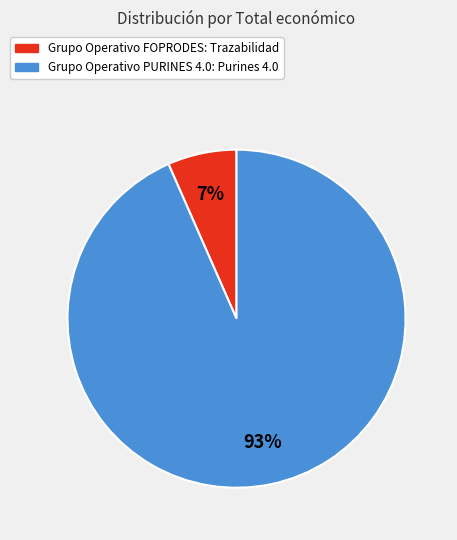

The Grupo Operativo FOPRODES: Trazabilidad slice represents 1% of the pie. True or false?

False